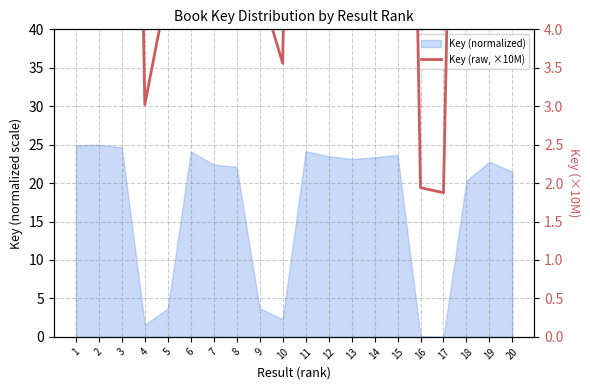

Where does the data first go above 18?

1